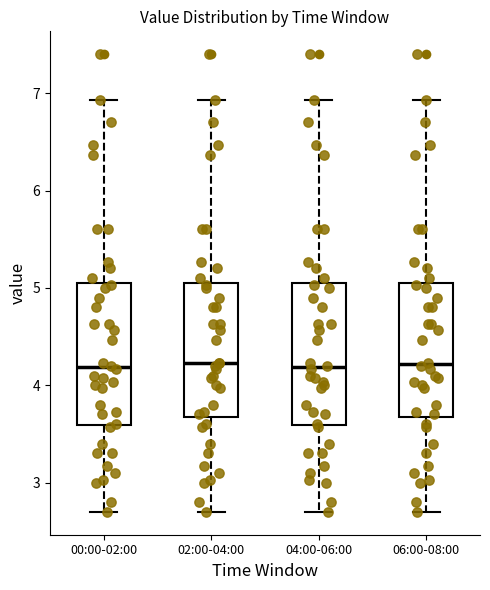

Reading left to right, transcribe this box plot: for each box, give where its median line is, the range the box spans, and where its two whiskers end, as read against the y-axis. The values are not printed on the chart, so give them approximately, as read against the axis.

00:00-02:00: median 4.2, box 3.6 to 5.0, whiskers 2.7 to 6.9
02:00-04:00: median 4.2, box 3.7 to 5.0, whiskers 2.7 to 6.9
04:00-06:00: median 4.2, box 3.6 to 5.0, whiskers 2.7 to 6.9
06:00-08:00: median 4.2, box 3.7 to 5.0, whiskers 2.7 to 6.9